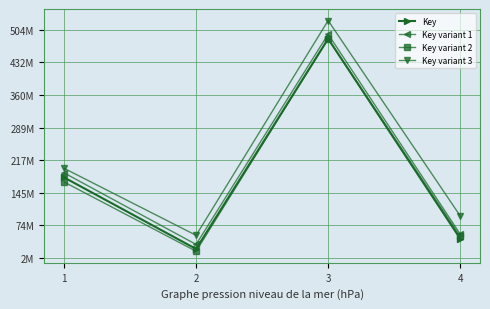

Does the chart have visible grid lines?

Yes